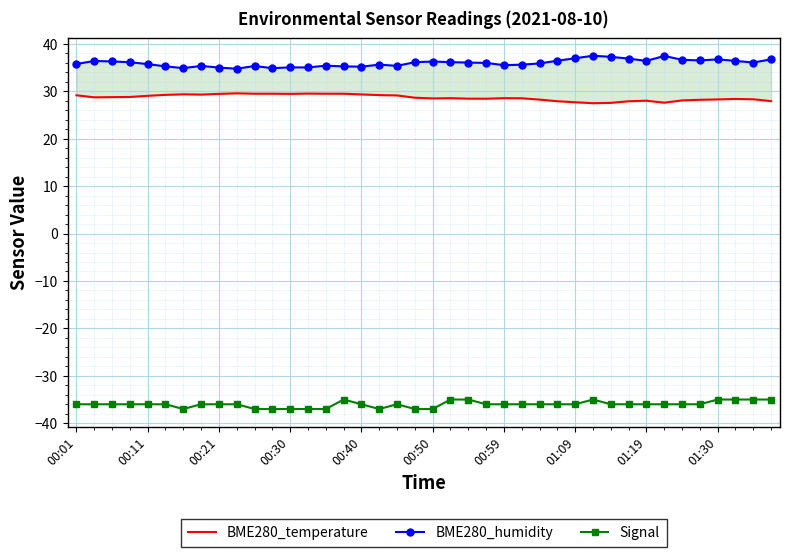

What is the value of the BME280_humidity point at the 27th from the left?

35.9